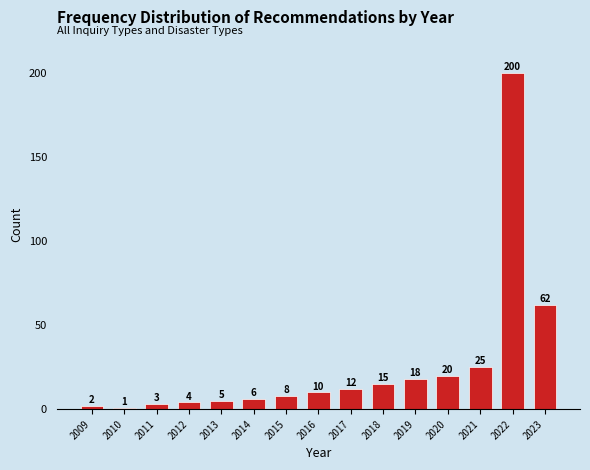

Reading left to right, what are all the values shown in this chart?

2009=2	2010=1	2011=3	2012=4	2013=5	2014=6	2015=8	2016=10	2017=12	2018=15	2019=18	2020=20	2021=25	2022=200	2023=62